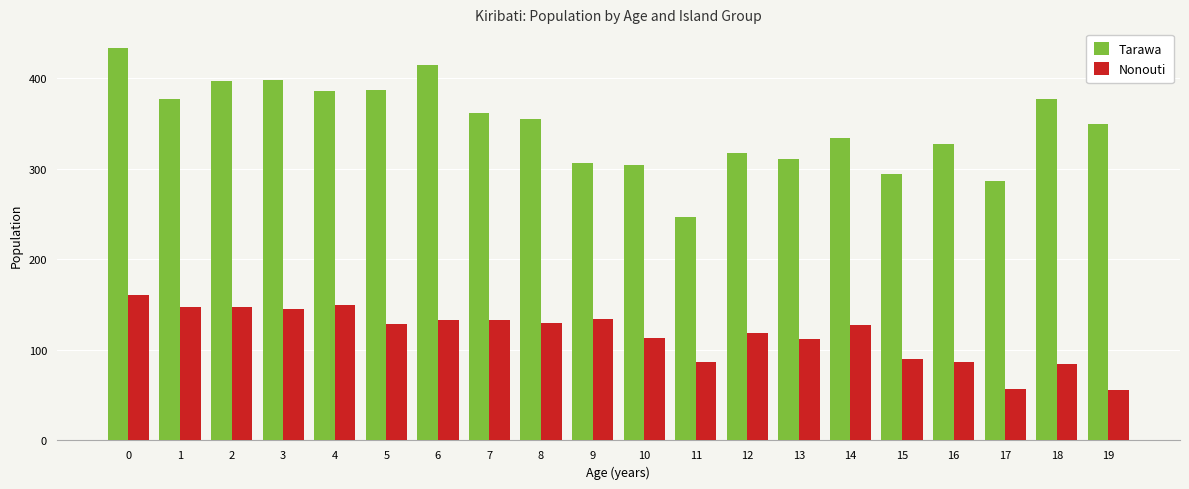

Is the value of Nonouti at 6 greater than the value of Tarawa at 7?

No